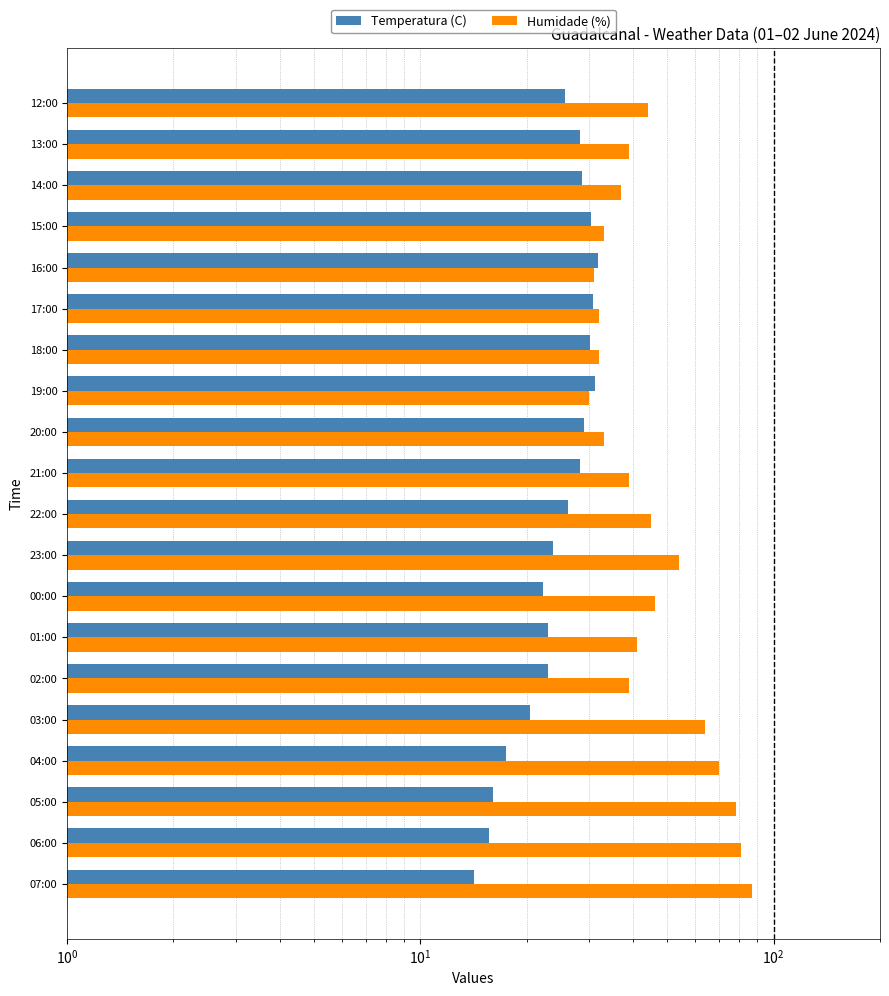

What is the difference between the highest and lowest values at 21:00?

10.7